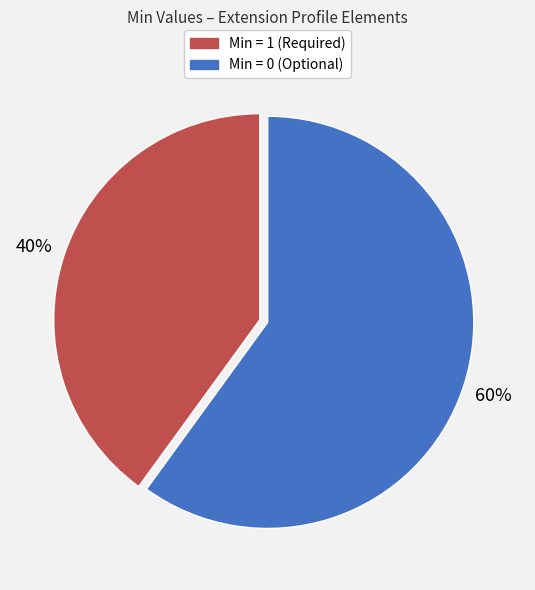

Which has a higher value, Min = 1 (Required) or Min = 0 (Optional)?

Min = 0 (Optional)